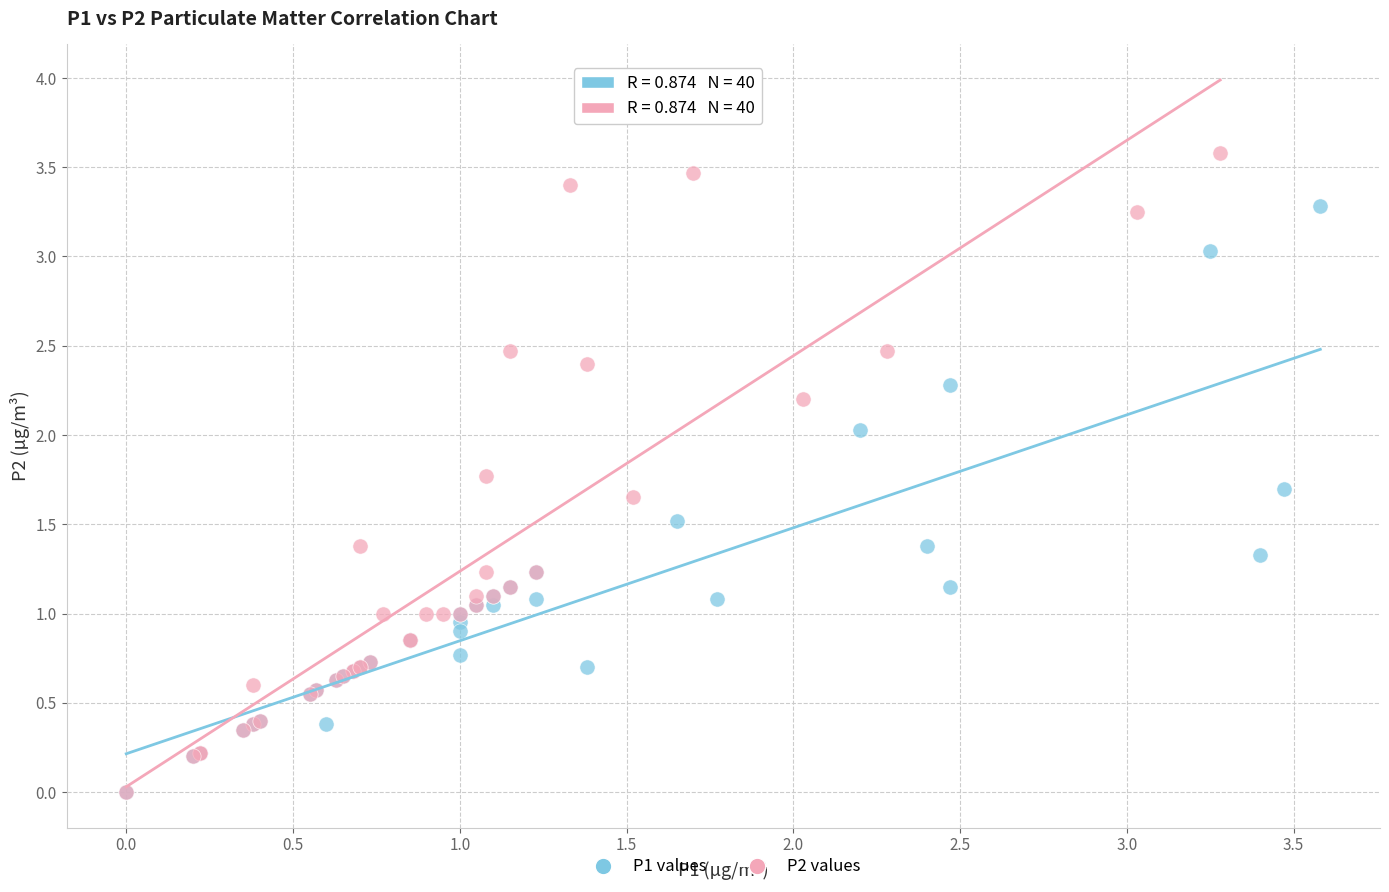

Which series has the largest Y range (max minus min)?

P2 values